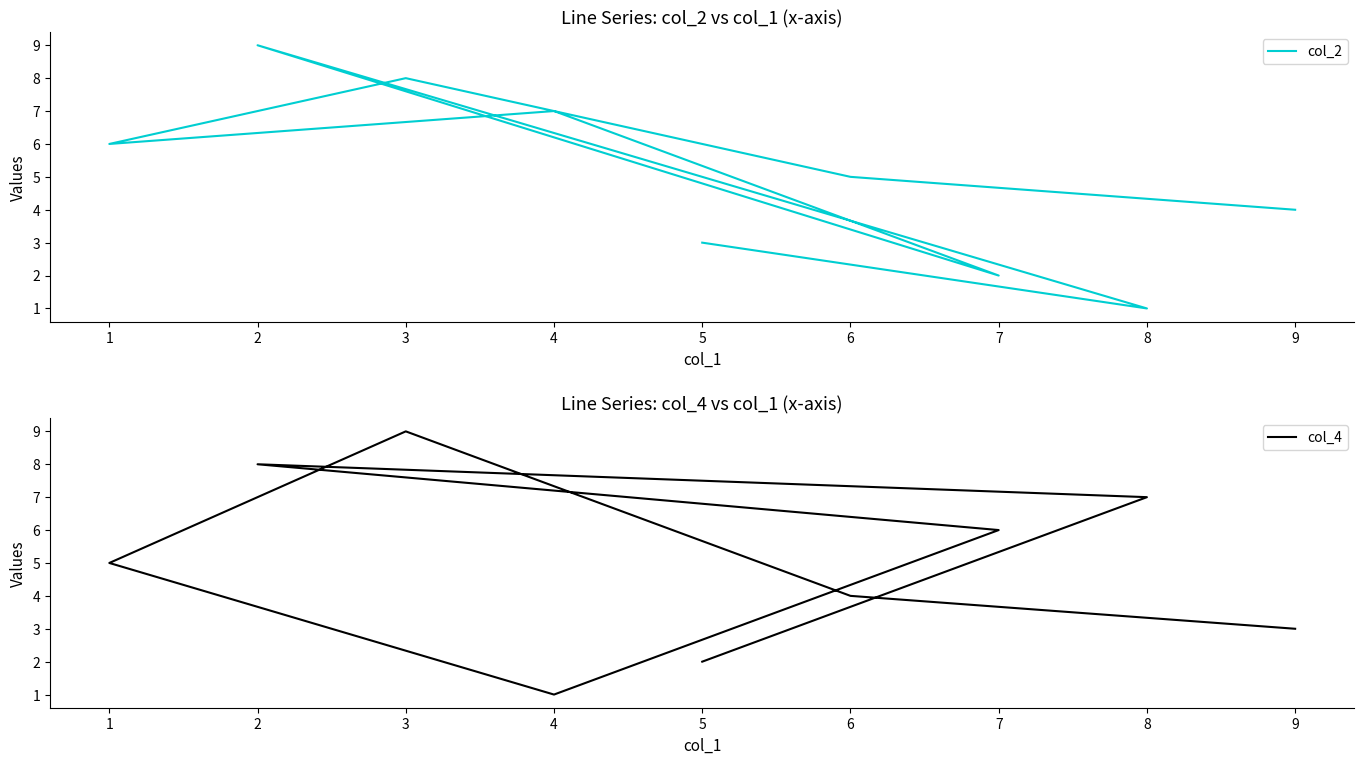

What is the greatest value displayed?

9